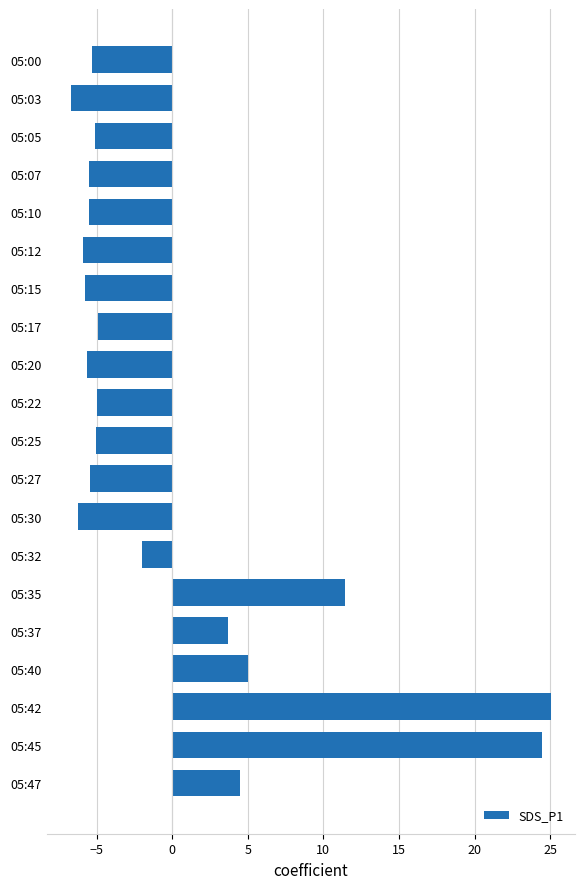

How many categories are shown in the chart?

20